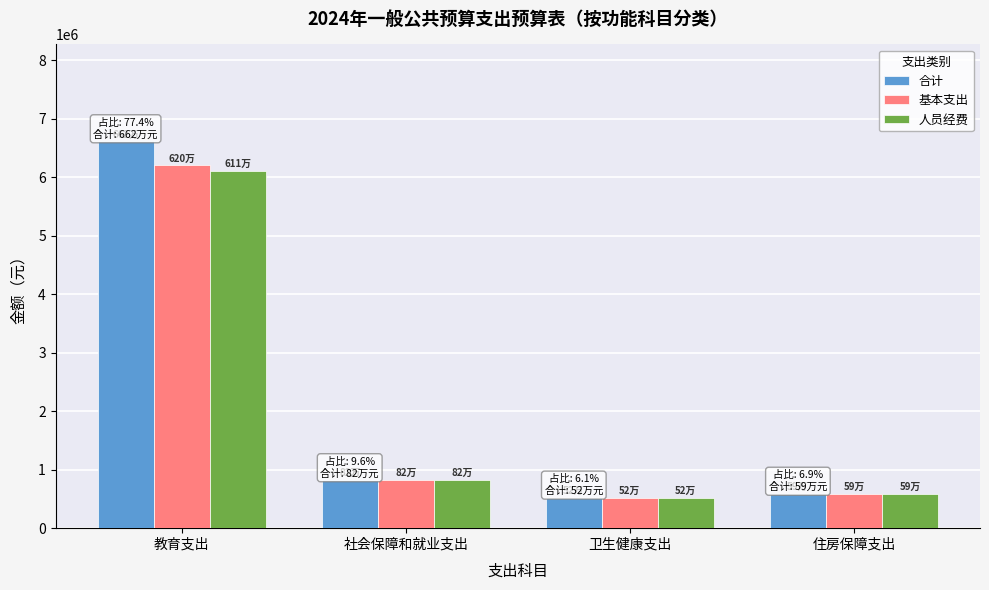

List the series in order of their peak value, lowest first.

人员经费, 基本支出, 合计